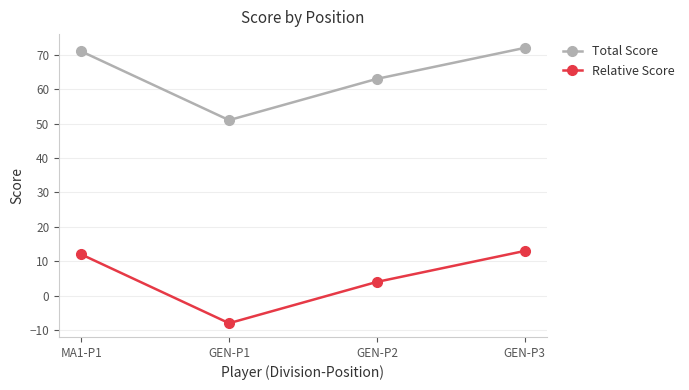

Where is the first local minimum for Total Score?

GEN-P1